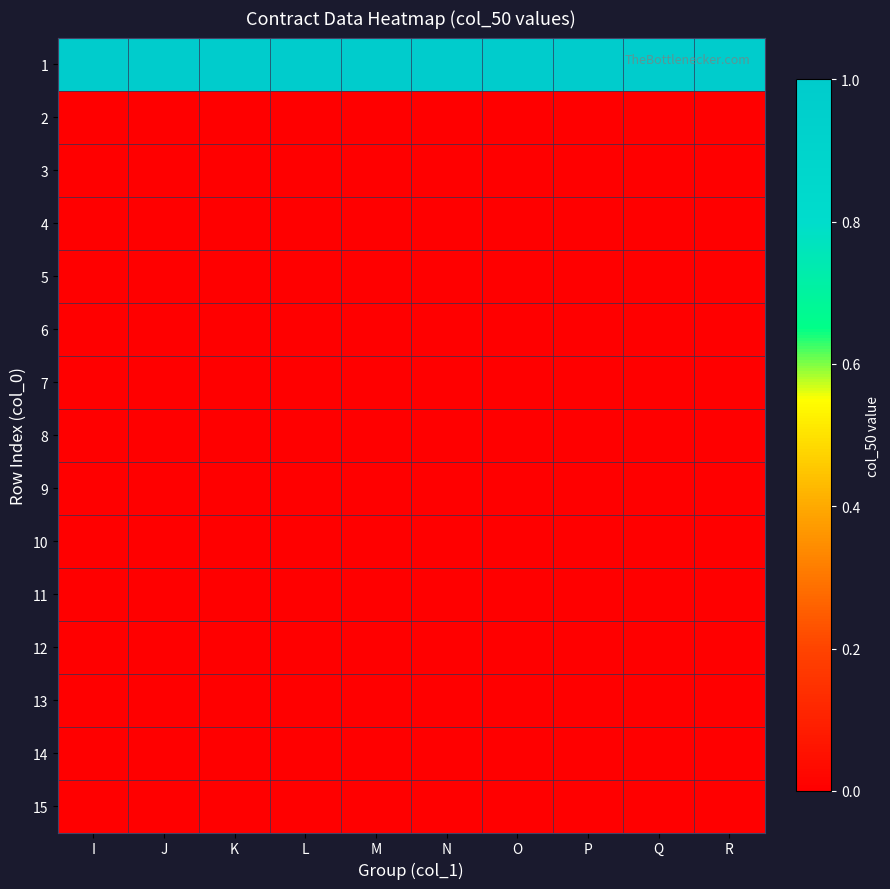

Reading left to right, extract all data points from this chart.

1: I=1	J=1	K=1	L=1	M=1	N=1	O=1	P=1	Q=1	R=1
2: I=0	J=0	K=0	L=0	M=0	N=0	O=0	P=0	Q=0	R=0
3: I=0	J=0	K=0	L=0	M=0	N=0	O=0	P=0	Q=0	R=0
4: I=0	J=0	K=0	L=0	M=0	N=0	O=0	P=0	Q=0	R=0
5: I=0	J=0	K=0	L=0	M=0	N=0	O=0	P=0	Q=0	R=0
6: I=0	J=0	K=0	L=0	M=0	N=0	O=0	P=0	Q=0	R=0
7: I=0	J=0	K=0	L=0	M=0	N=0	O=0	P=0	Q=0	R=0
8: I=0	J=0	K=0	L=0	M=0	N=0	O=0	P=0	Q=0	R=0
9: I=0	J=0	K=0	L=0	M=0	N=0	O=0	P=0	Q=0	R=0
10: I=0	J=0	K=0	L=0	M=0	N=0	O=0	P=0	Q=0	R=0
11: I=0	J=0	K=0	L=0	M=0	N=0	O=0	P=0	Q=0	R=0
12: I=0	J=0	K=0	L=0	M=0	N=0	O=0	P=0	Q=0	R=0
13: I=0	J=0	K=0	L=0	M=0	N=0	O=0	P=0	Q=0	R=0
14: I=0	J=0	K=0	L=0	M=0	N=0	O=0	P=0	Q=0	R=0
15: I=0	J=0	K=0	L=0	M=0	N=0	O=0	P=0	Q=0	R=0